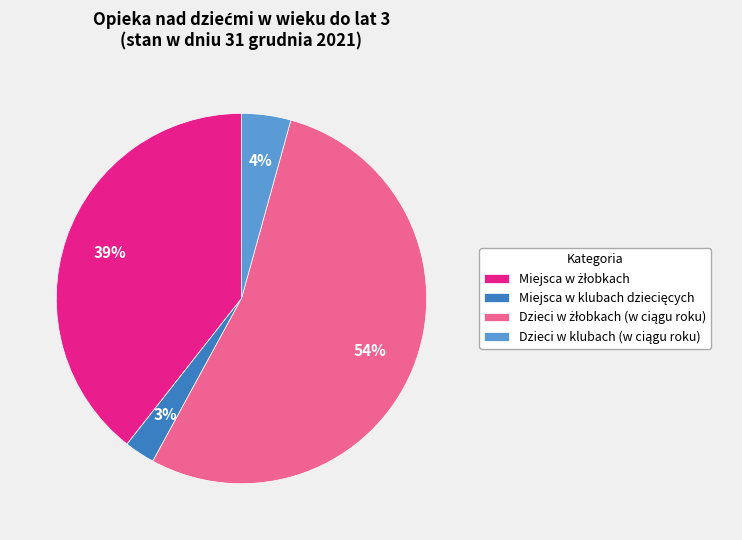

To the nearest percent, what is the difference between the largest and smallest slice percentages?

51%